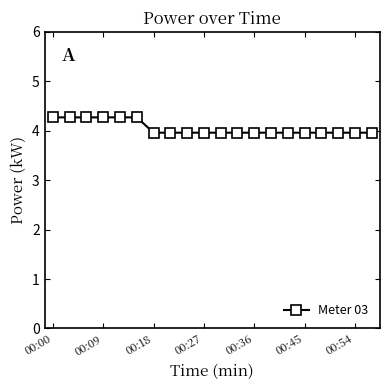

Reading left to right, list all the values displayed in this chart.

4.3	4.3	4.3	4.3	4.3	4.3	4.0	4.0	4.0	4.0	4.0	4.0	4.0	4.0	4.0	4.0	4.0	4.0	4.0	4.0